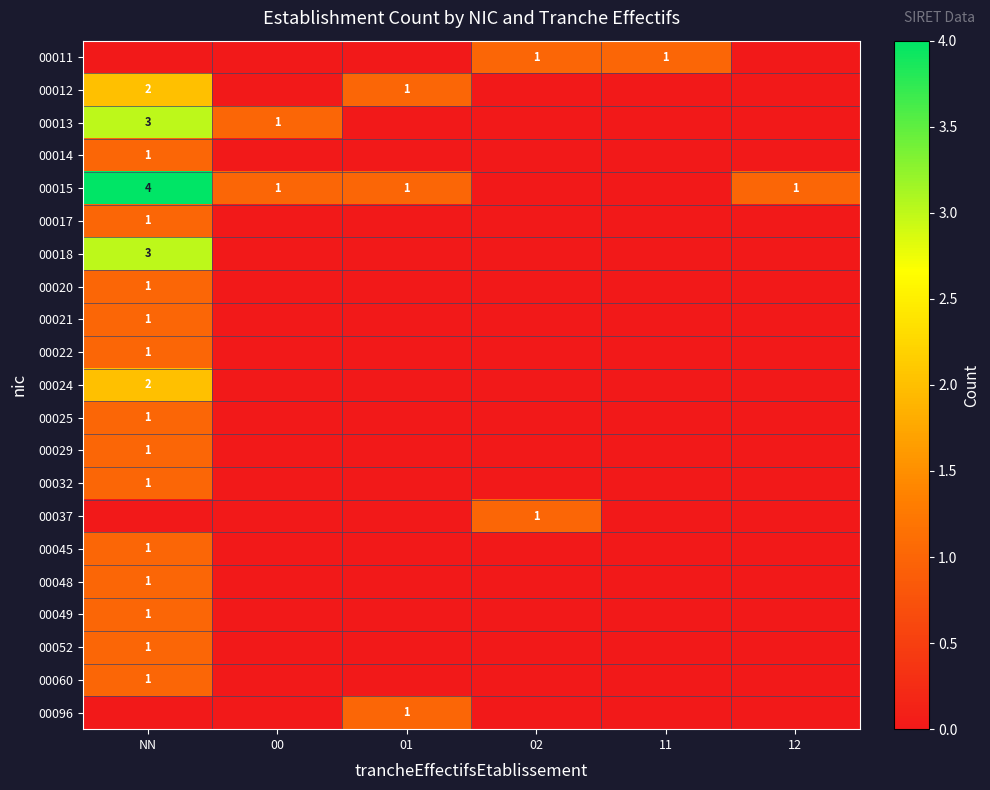

Which label corresponds to the smallest value in the chart?

NN